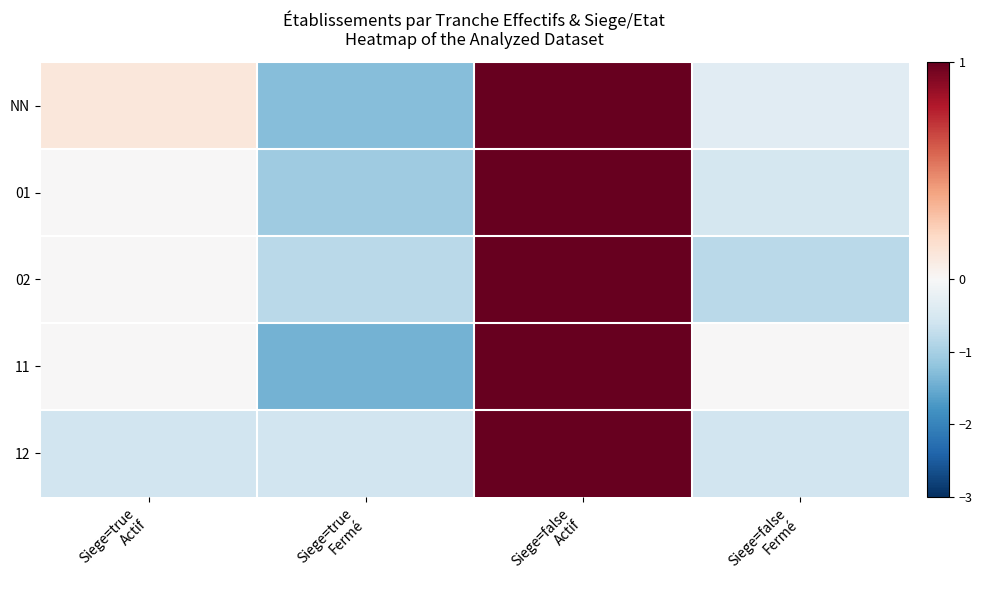

What is the difference between the highest and lowest values at Siege=true
Fermé?

0.8